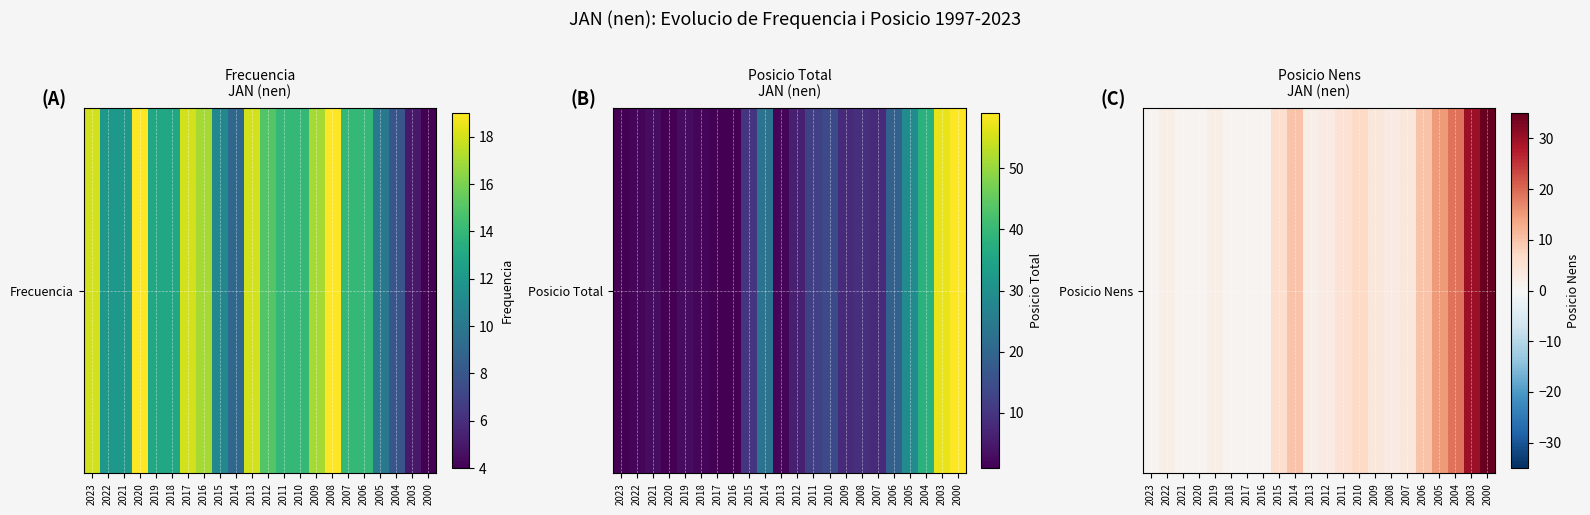

Which category has the lowest value across all series?

2023